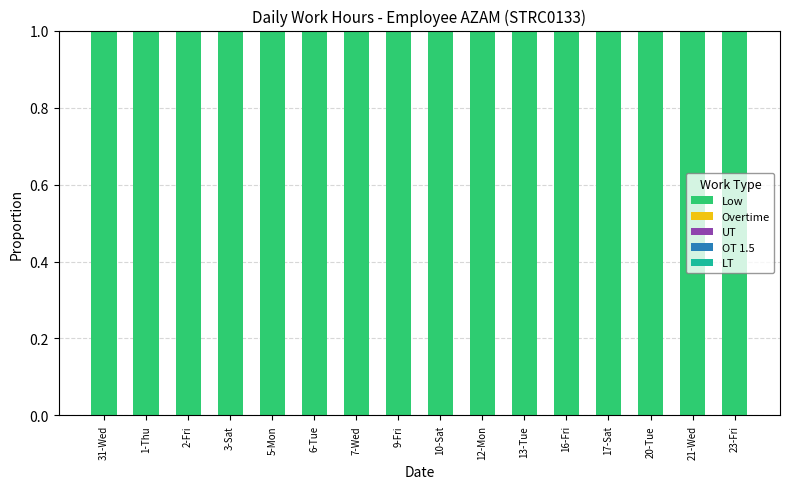

Which category has the highest value in the UT series?

31-Wed